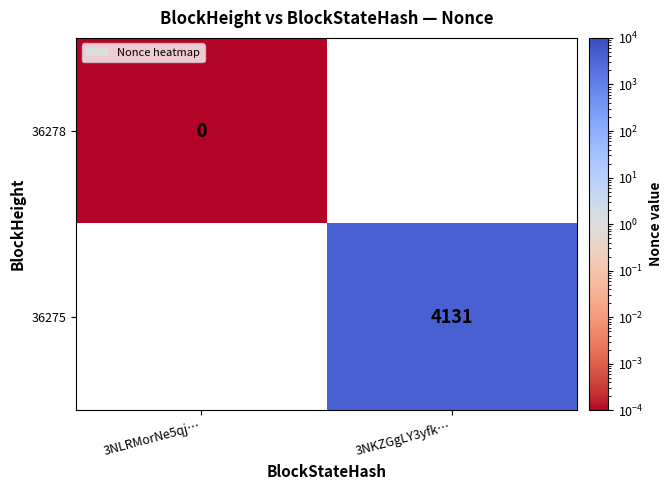

Is the value of 36278 at 3NLRMorNe5qj… greater than the value of 36275 at 3NKZGgLY3yfk…?

No